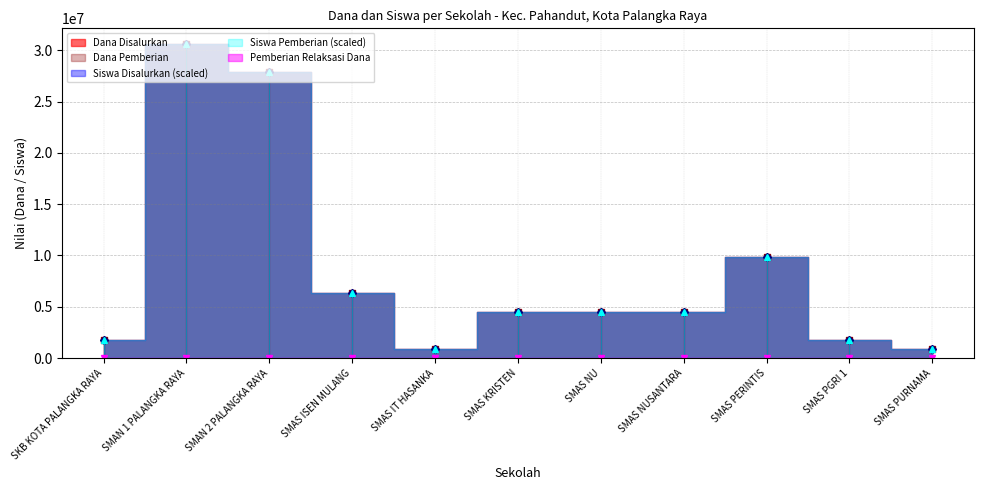

Reading left to right, list all the values displayed in this chart.

Dana Disalurkan: SKB KOTA PALANGKA RAYA=1800000	SMAN 1 PALANGKA RAYA=30600000	SMAN 2 PALANGKA RAYA=27900000	SMAS ISEN MULANG=6300000	SMAS IT HASANKA=900000	SMAS KRISTEN=4500000	SMAS NU=4500000	SMAS NUSANTARA=4500000	SMAS PERINTIS=9900000	SMAS PGRI 1=1800000	SMAS PURNAMA=900000
Dana Pemberian: SKB KOTA PALANGKA RAYA=1800000	SMAN 1 PALANGKA RAYA=30600000	SMAN 2 PALANGKA RAYA=27900000	SMAS ISEN MULANG=6300000	SMAS IT HASANKA=900000	SMAS KRISTEN=4500000	SMAS NU=4500000	SMAS NUSANTARA=4500000	SMAS PERINTIS=9900000	SMAS PGRI 1=1800000	SMAS PURNAMA=900000
Siswa Disalurkan: SKB KOTA PALANGKA RAYA=1800000	SMAN 1 PALANGKA RAYA=30600000	SMAN 2 PALANGKA RAYA=27900000	SMAS ISEN MULANG=6300000	SMAS IT HASANKA=900000	SMAS KRISTEN=4500000	SMAS NU=4500000	SMAS NUSANTARA=4500000	SMAS PERINTIS=9900000	SMAS PGRI 1=1800000	SMAS PURNAMA=900000
Siswa Pemberian: SKB KOTA PALANGKA RAYA=1800000	SMAN 1 PALANGKA RAYA=30600000	SMAN 2 PALANGKA RAYA=27900000	SMAS ISEN MULANG=6300000	SMAS IT HASANKA=900000	SMAS KRISTEN=4500000	SMAS NU=4500000	SMAS NUSANTARA=4500000	SMAS PERINTIS=9900000	SMAS PGRI 1=1800000	SMAS PURNAMA=900000